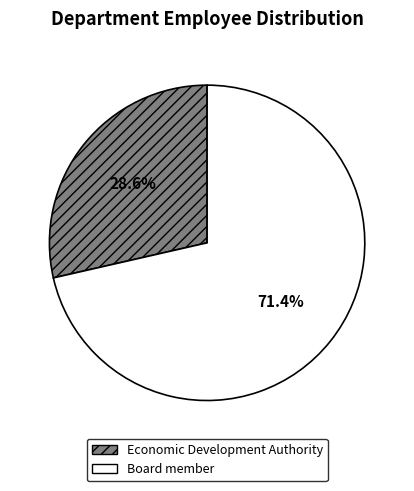

How many slices are in this pie chart?

2